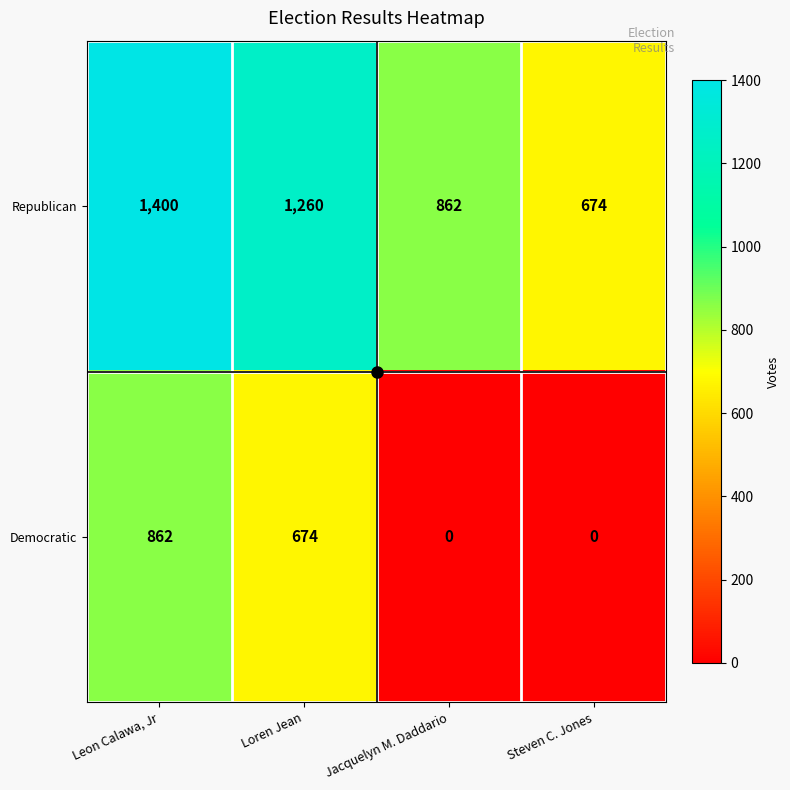

Which category has the highest value across all series?

Leon Calawa, Jr